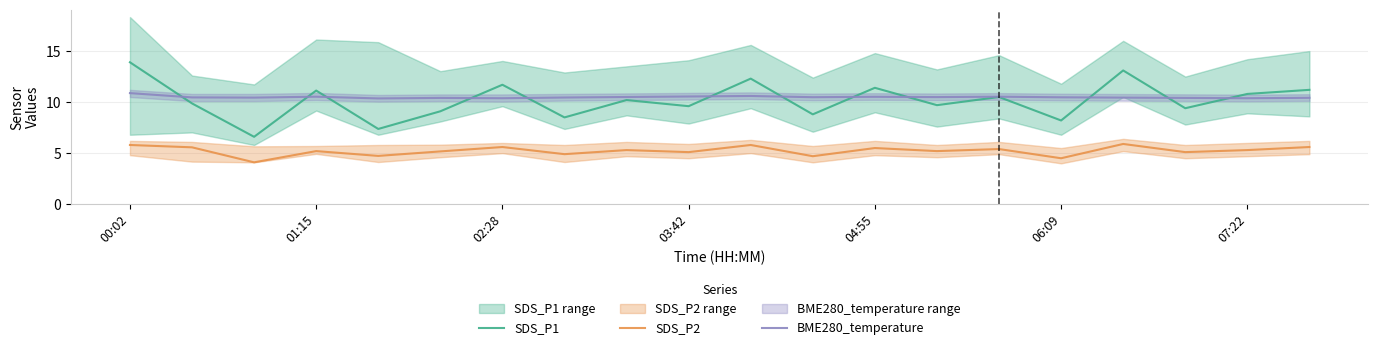

What is the label of the 1st point from the left?

00:02